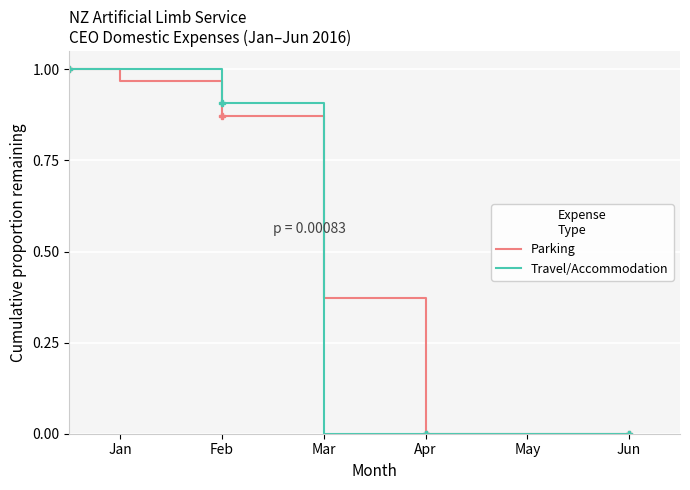

Count the number of data series in this chart.

2